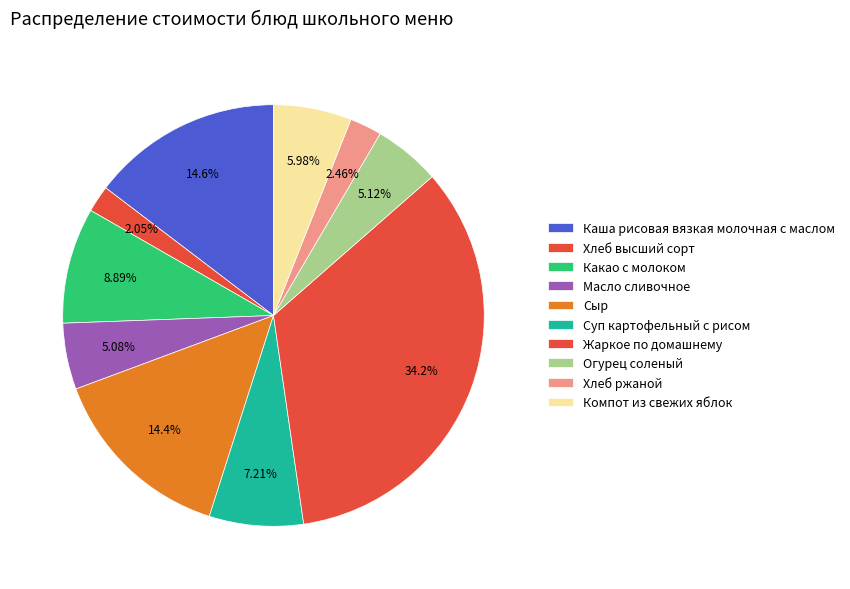

To the nearest percent, what percentage of the pie is Суп картофельный с рисом?

7%